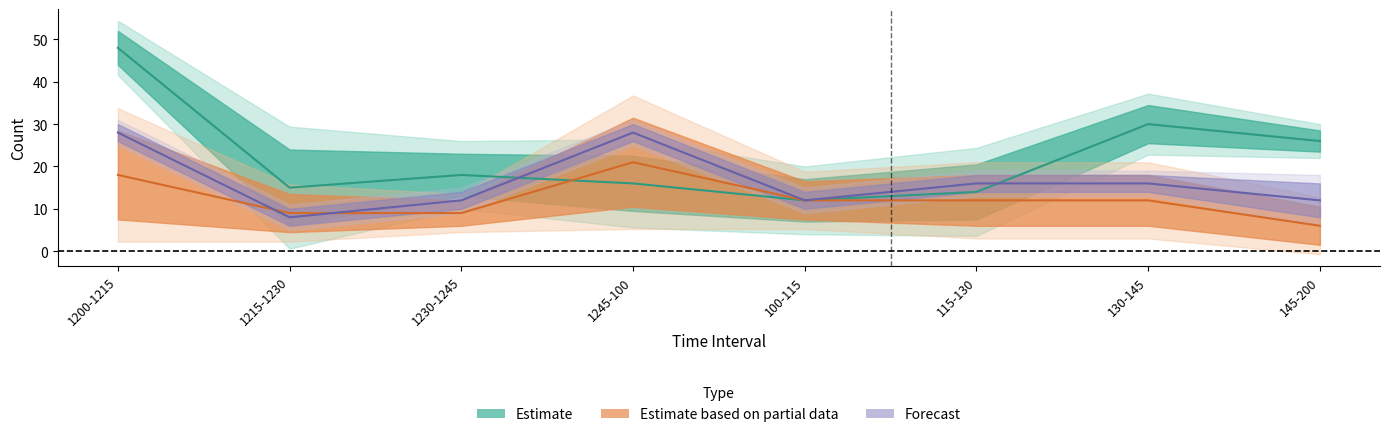

True or false: PEDS_North has a value of 16 at 1245-100.

True